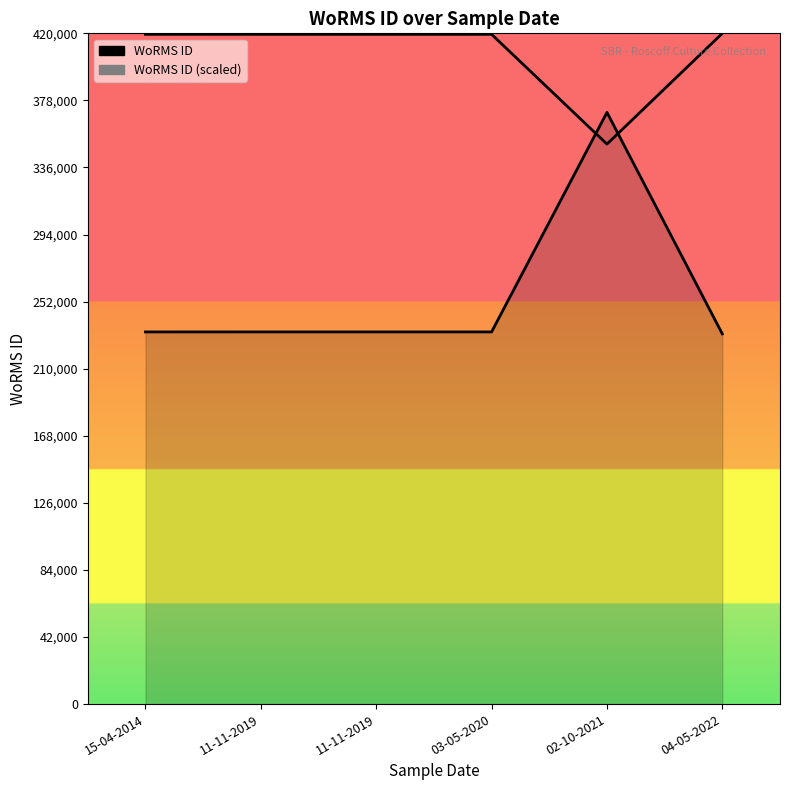

Between 11-11-2019 and 11-11-2019, which series saw the biggest shift?

WoRMS ID